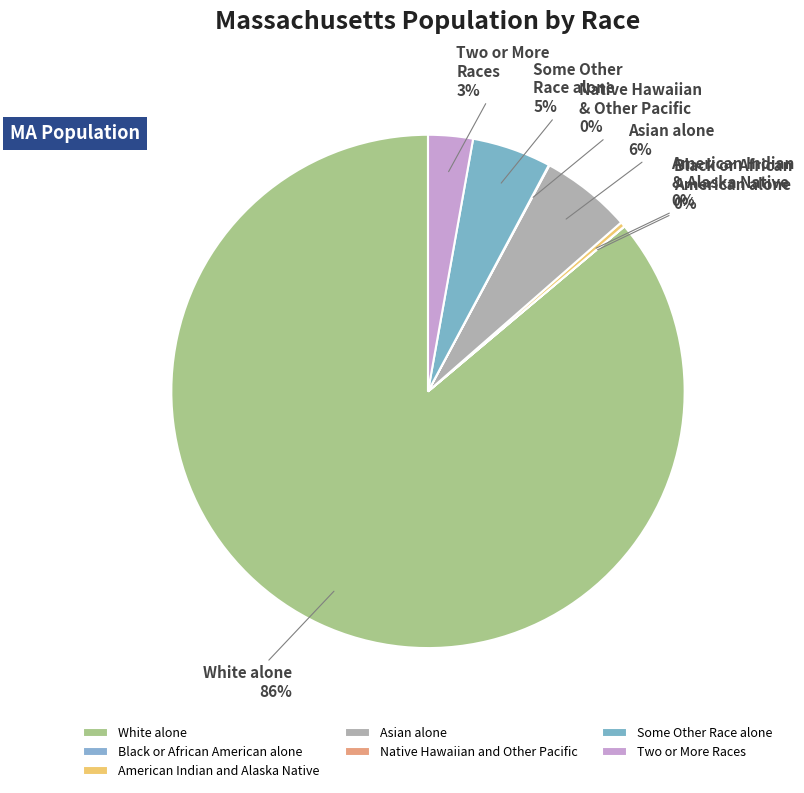

True or false: White alone accounts for 86% of the total.

True